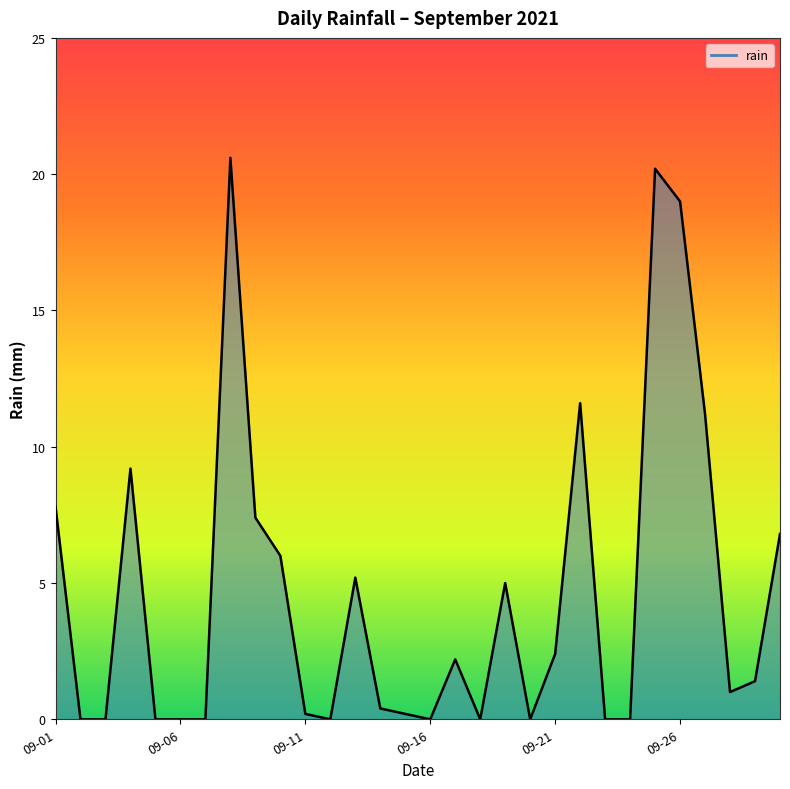

How many lines are shown in the chart?

1